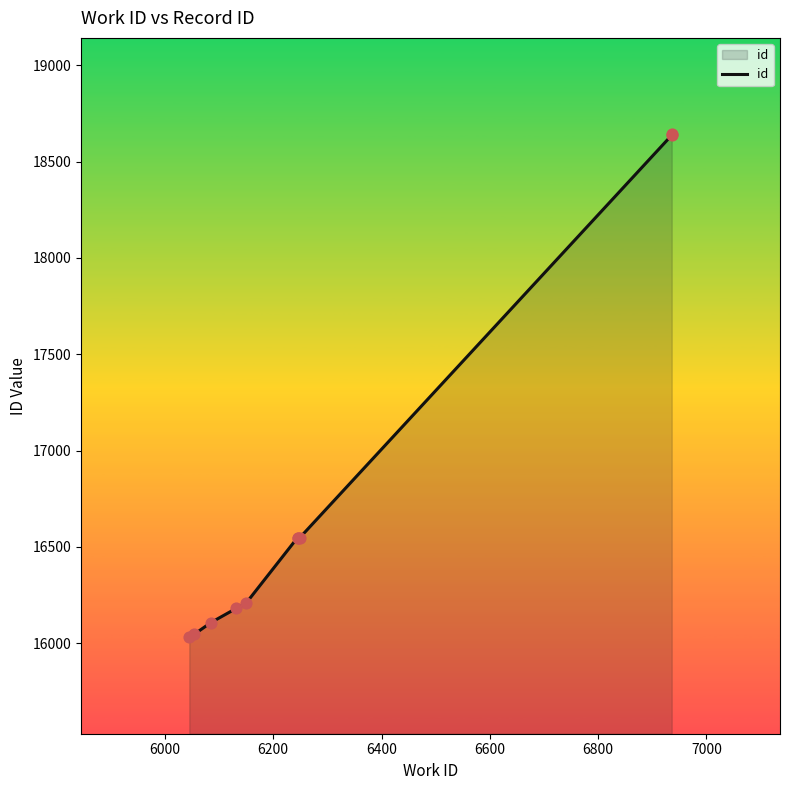

Which has a higher value, 6000 or 6800?

6800